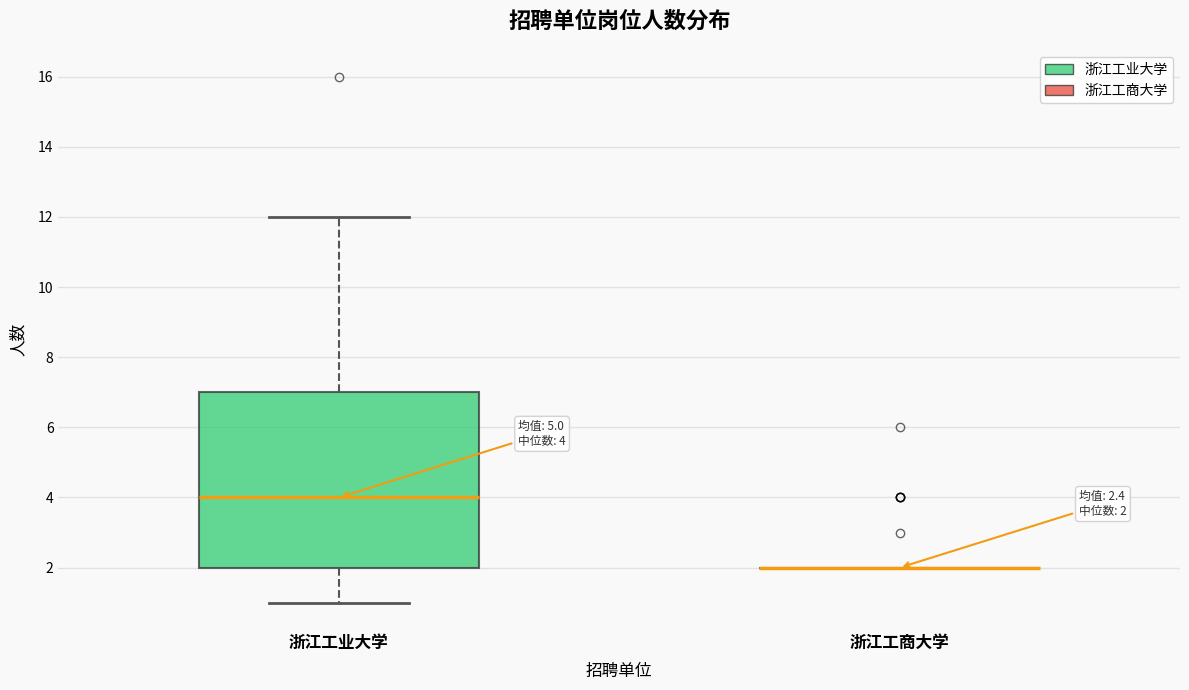

Which box is the tallest, from its lower edge to its upper edge?

浙江工业大学